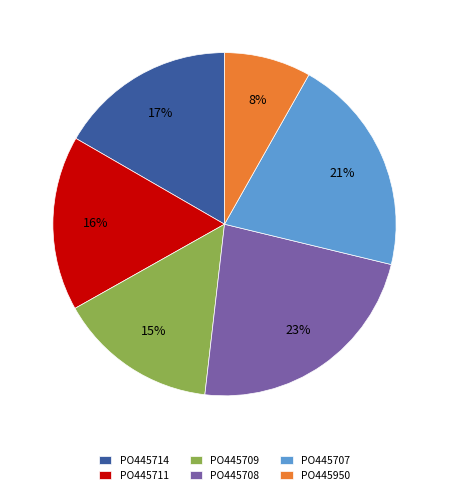

To the nearest percent, what portion does PO445711 represent?

16%